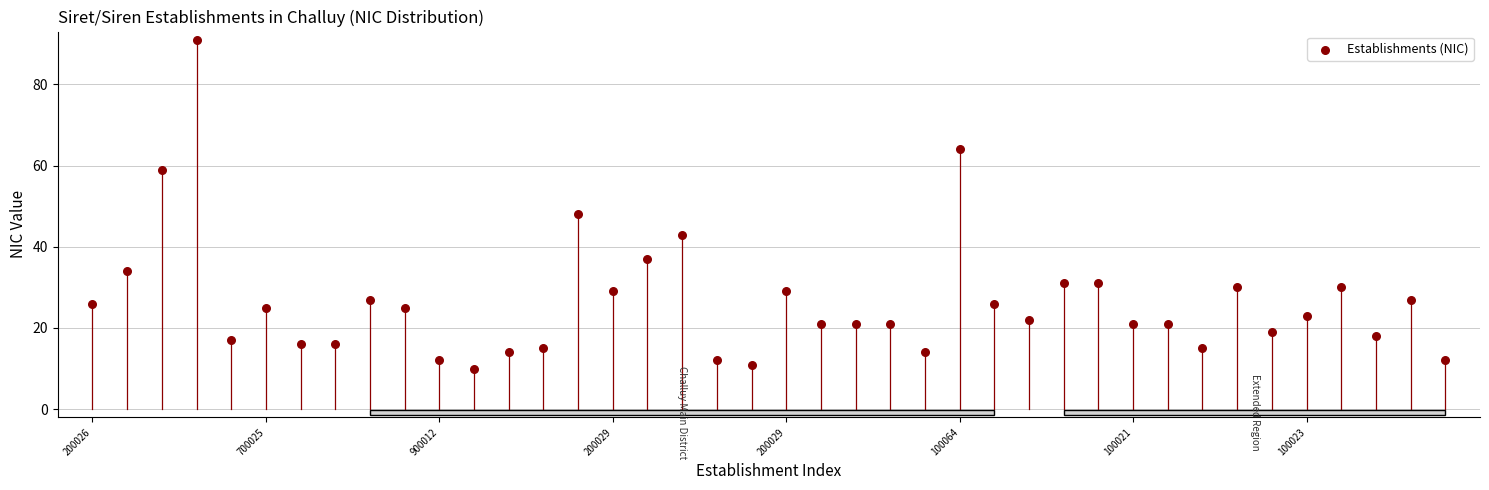

What Y value in the scatter plot is closest to 50?

48